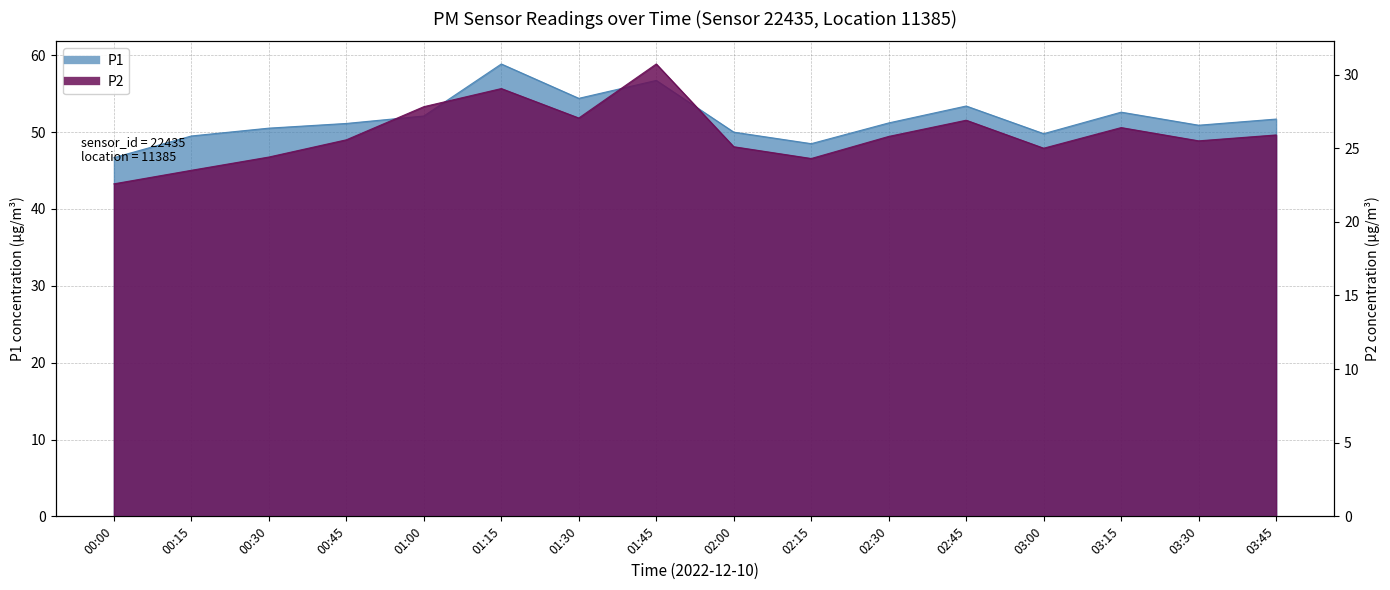

At which category does P2 reach its first local valley?

01:30